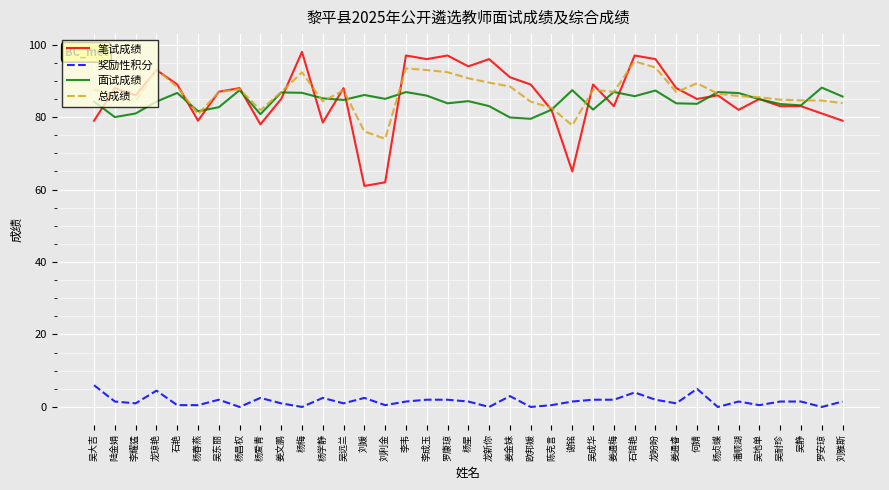

The value of 笔试成绩 at 吴远兰 is 88.0. True or false?

True